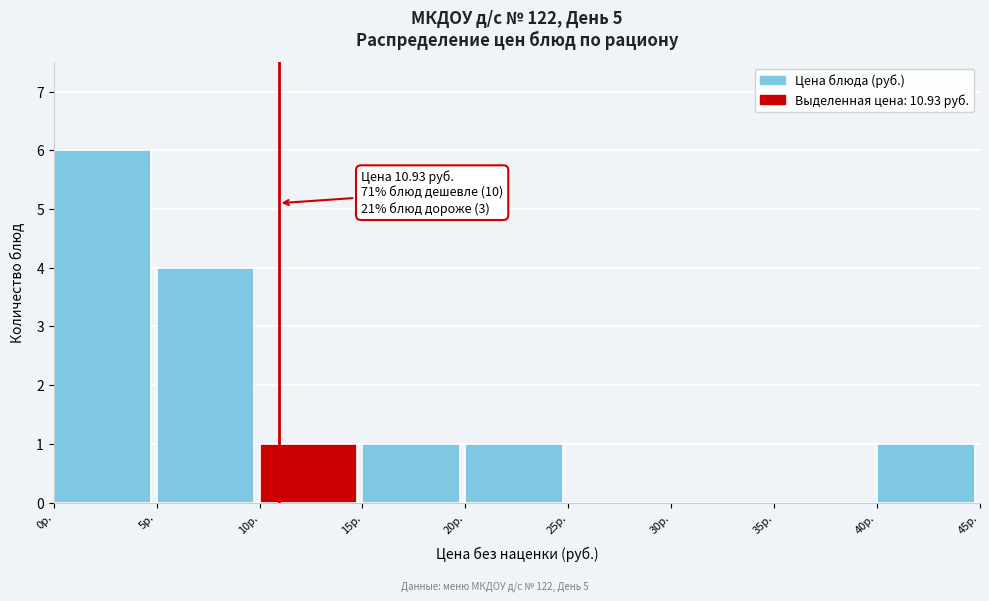

Over which range of the x-axis is the bar tallest?

0 to 5